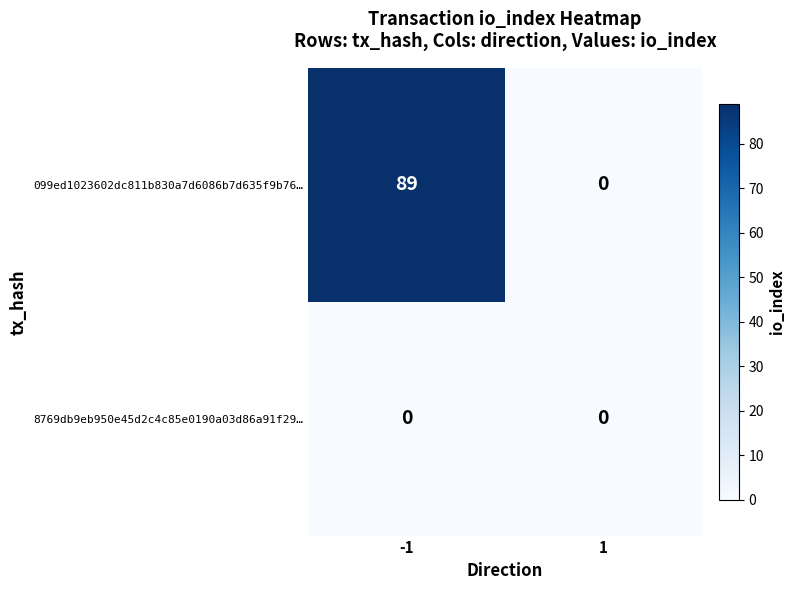

What is the maximum value for 099ed1023602dc811b830a7d6086b7d635f9b76…?

89